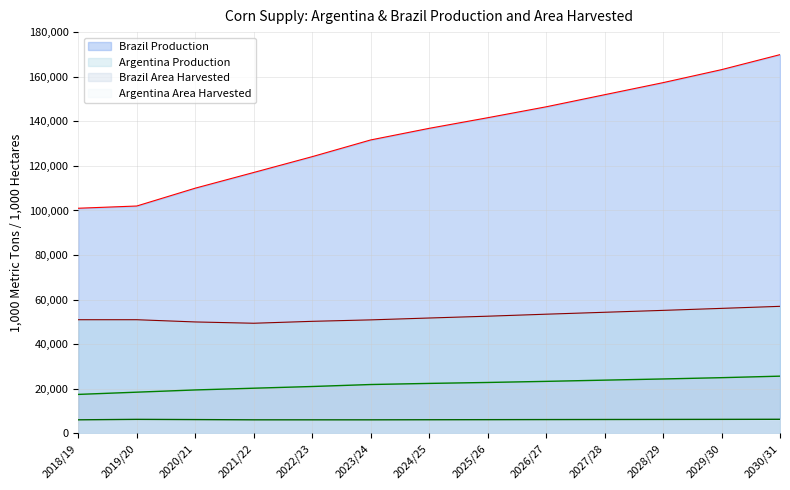

List the labels in order of Argentina Production value, smallest first.

2021/22, 2020/21, 2022/23, 2023/24, 2018/19, 2019/20, 2024/25, 2025/26, 2026/27, 2027/28, 2028/29, 2029/30, 2030/31